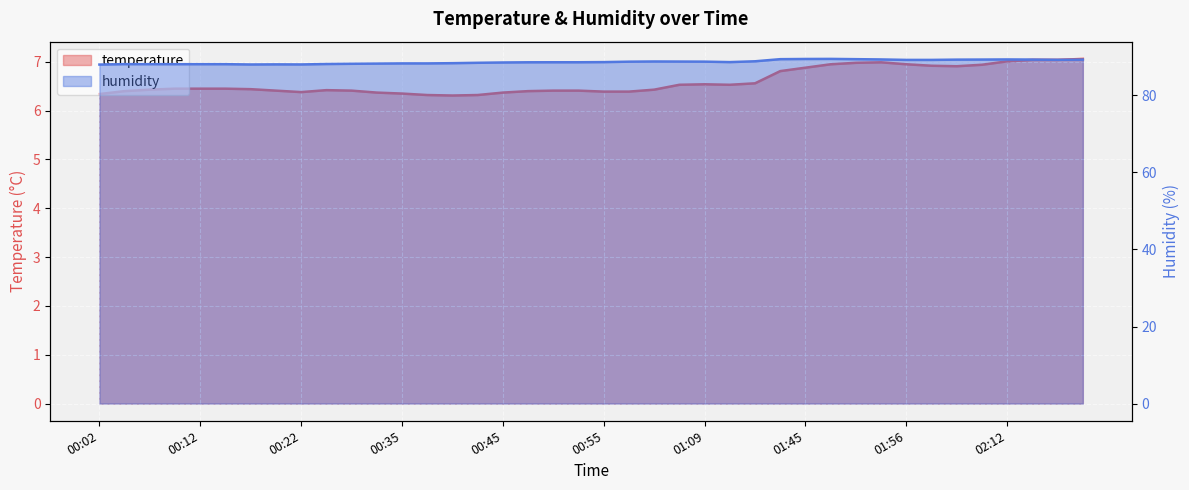

In humidity, how many points are higher than both neighbors (excluding endpoints)?

5